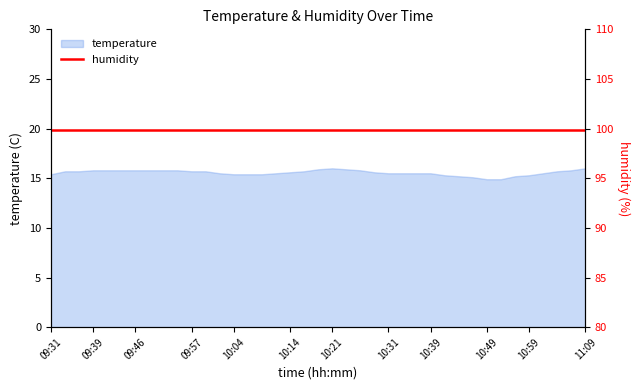

Is it true that temperature equals 15.6 at 10:14?

True